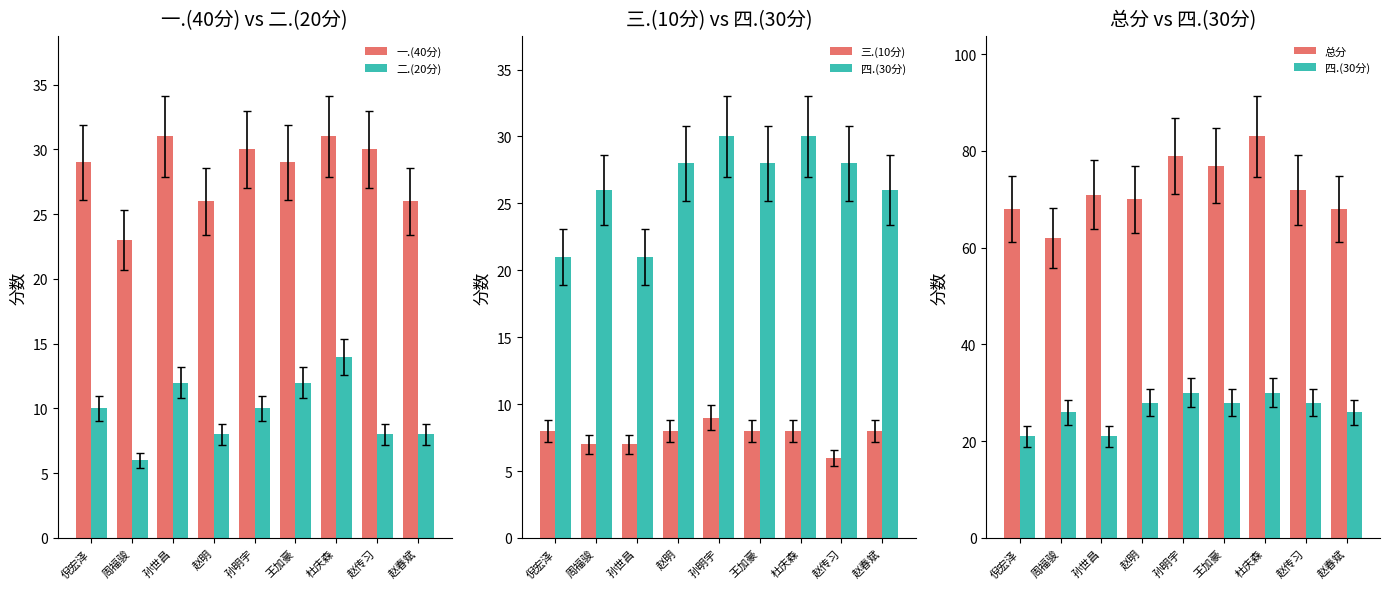

Does the chart contain any negative values?

No